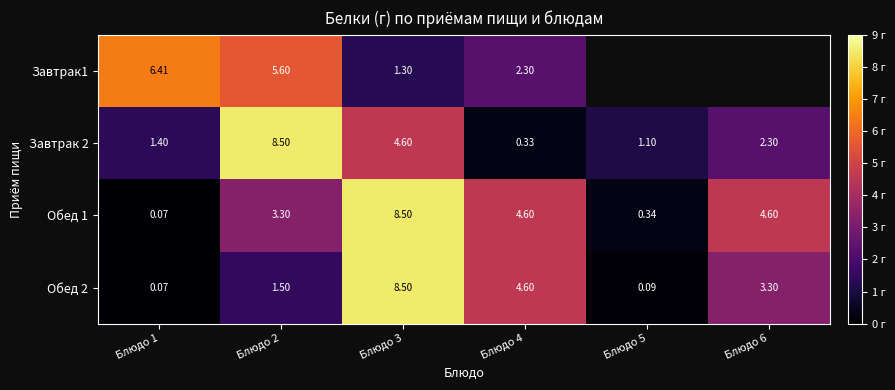

What is the total value across all series at Блюдо 1?

8.0